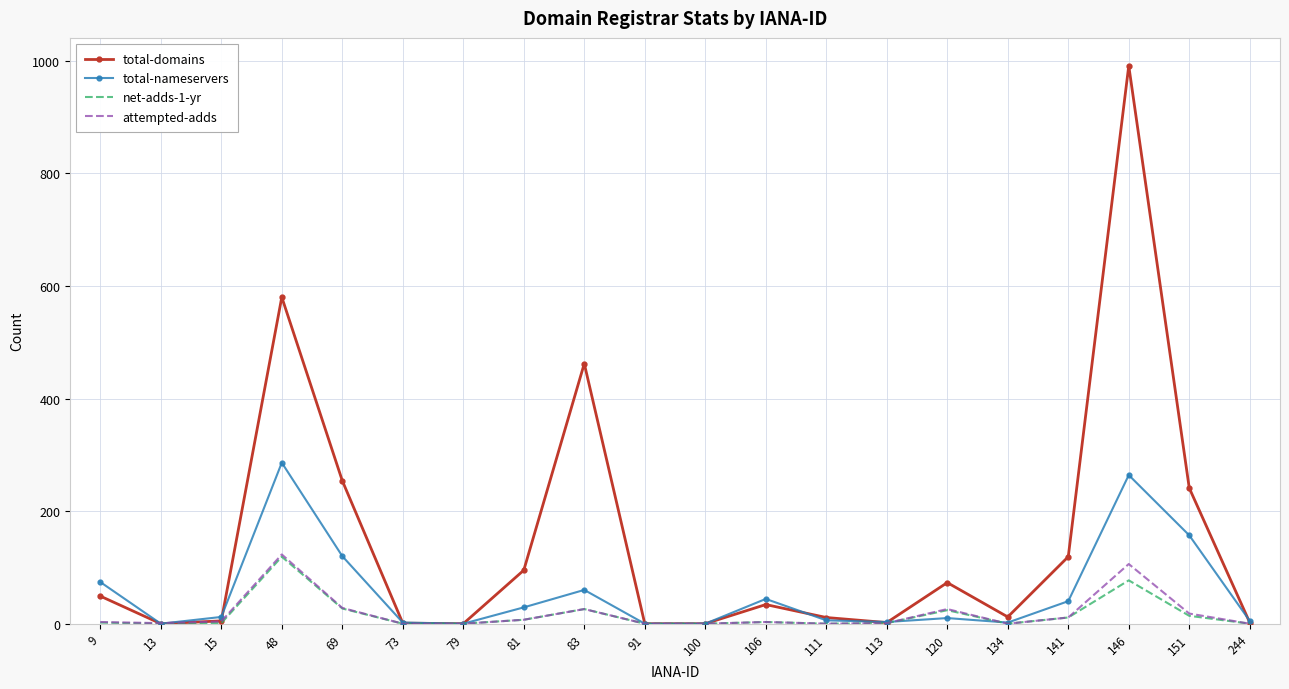

Which series has the widest spread of values?

total-domains